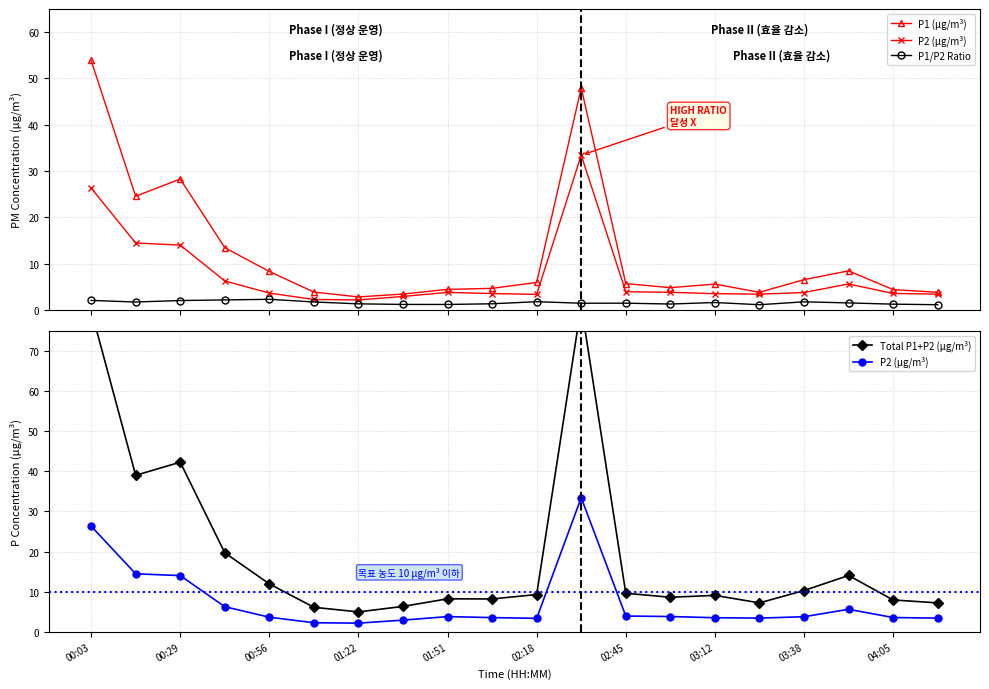

How many data points in P2 (µg/m³) are above 3?

17